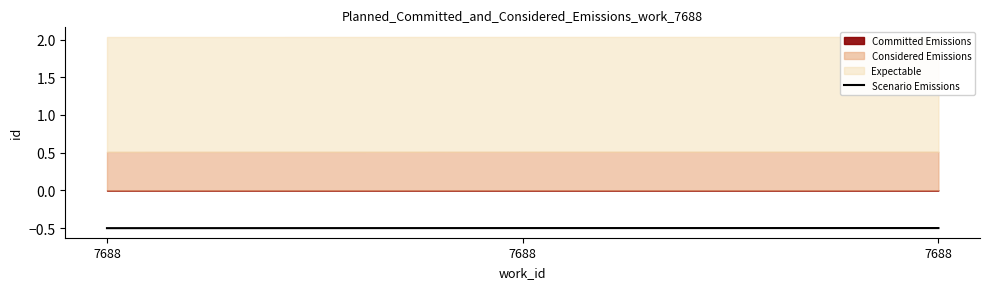

Which label corresponds to the smallest value in the chart?

7688